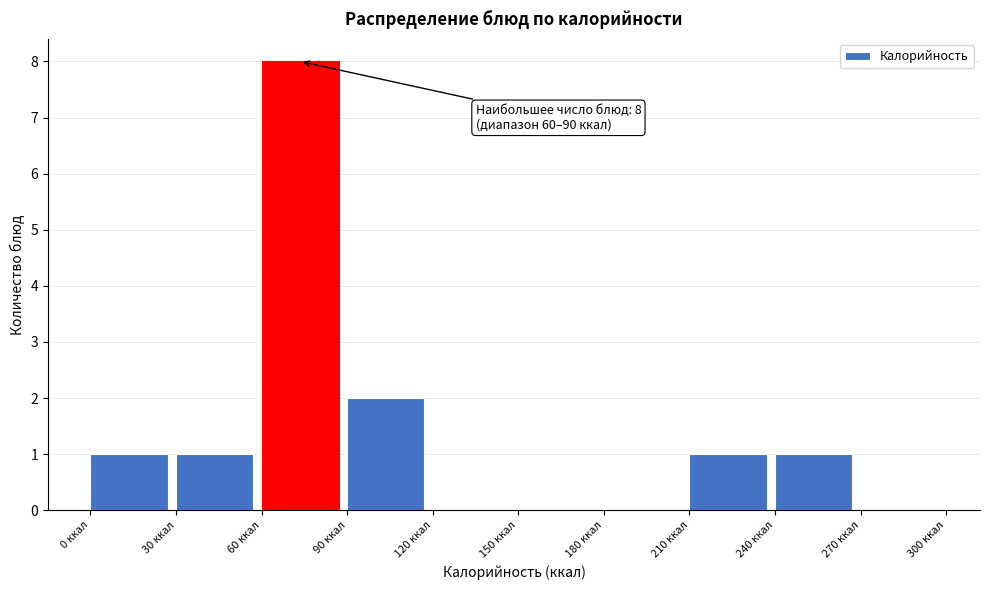

Over which range of the x-axis is the bar tallest?

60 to 90